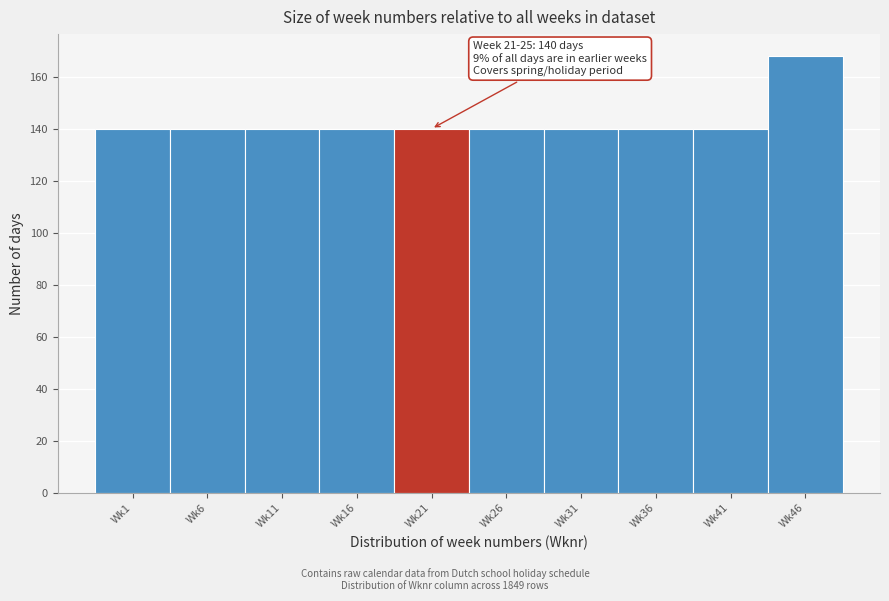

Reading left to right, what are all the values shown in this chart?

Wk1=140	Wk6=140	Wk11=140	Wk16=140	Wk21=140	Wk26=140	Wk31=140	Wk36=140	Wk41=140	Wk46=168